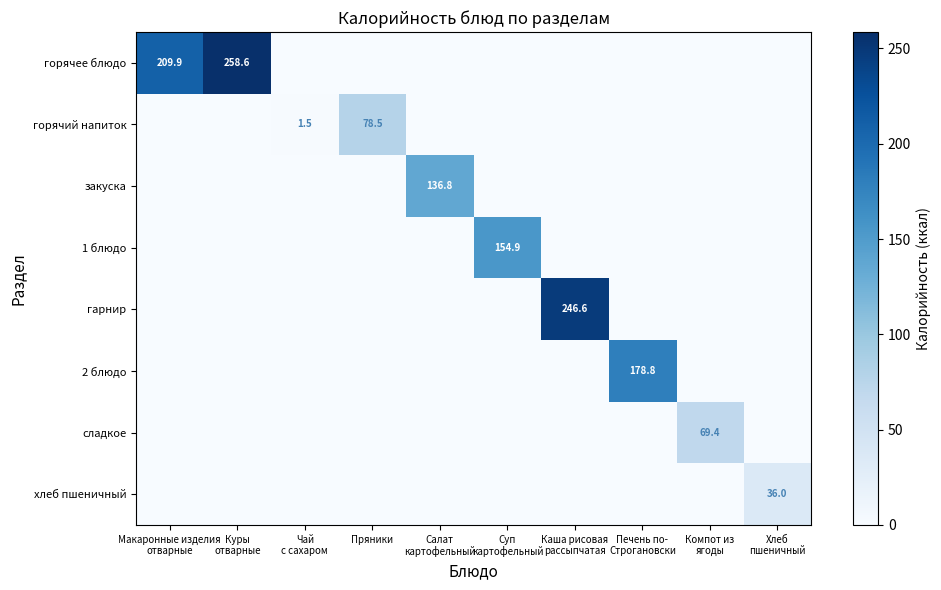

What is the average value of the горячее блюдо series?

46.9